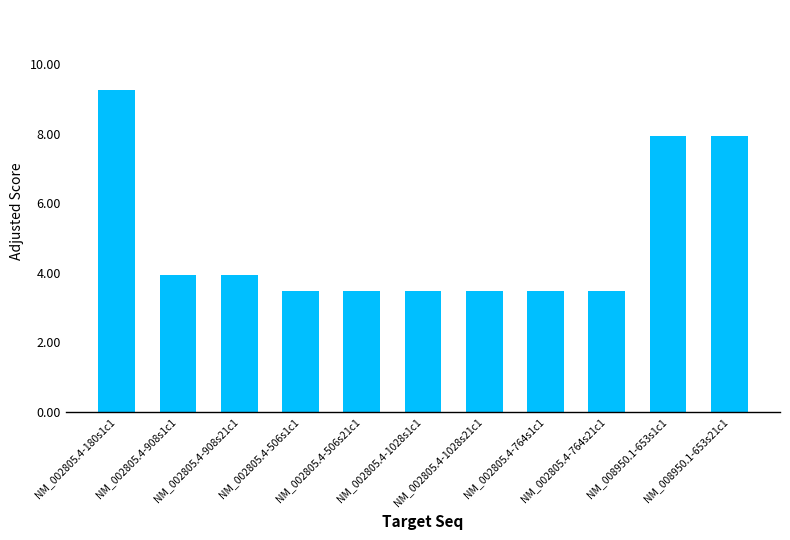

What is the value of the 4th bar from the left?

3.5